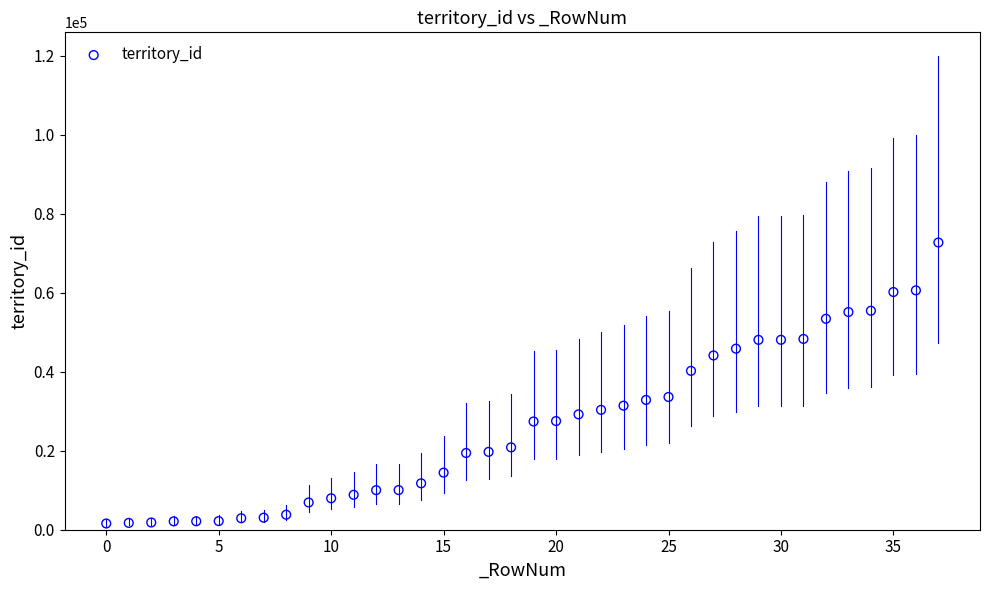

What is the range of Y values (max minus min)?

71135